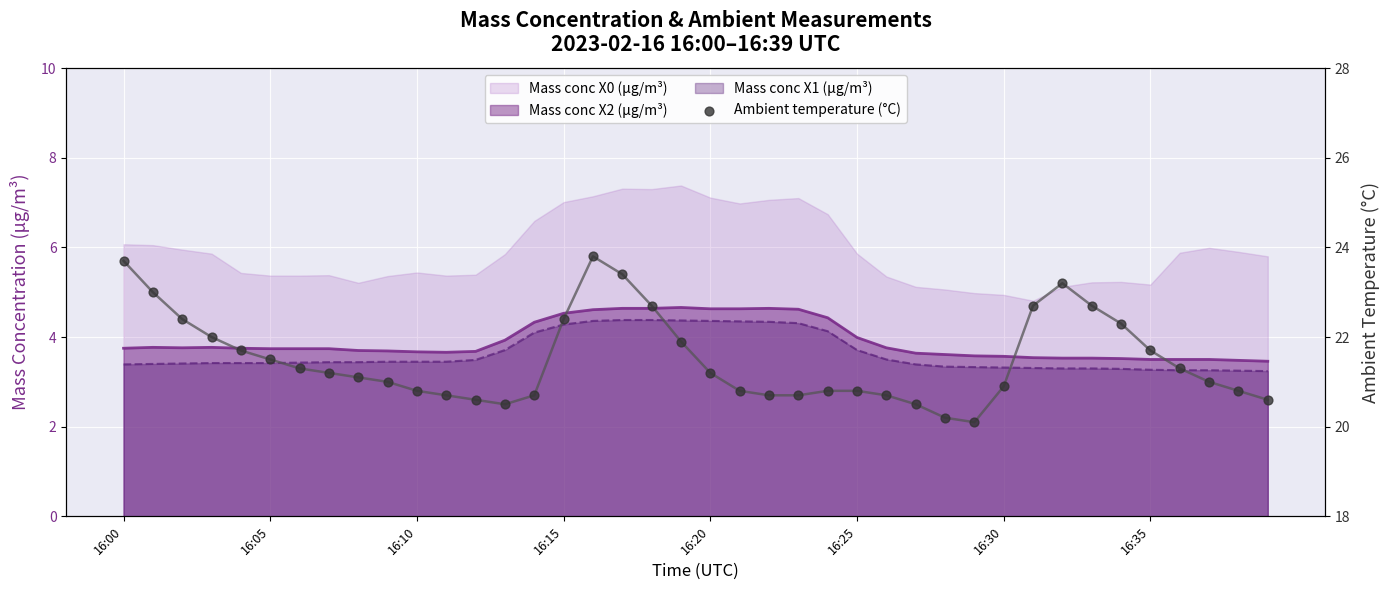

Which has a higher value, 38 or 16:05?

16:05